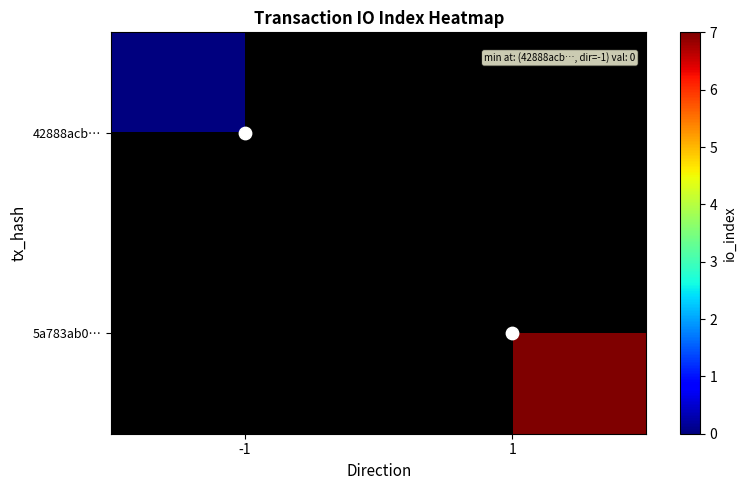

Between -1 and 1, which is larger?

1